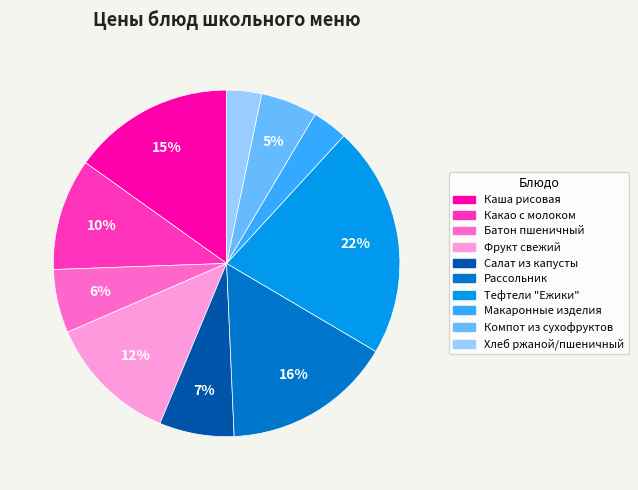

Approximately how many times larger is the value at Рассольник compared to Тефтели "Ежики"?

0.7